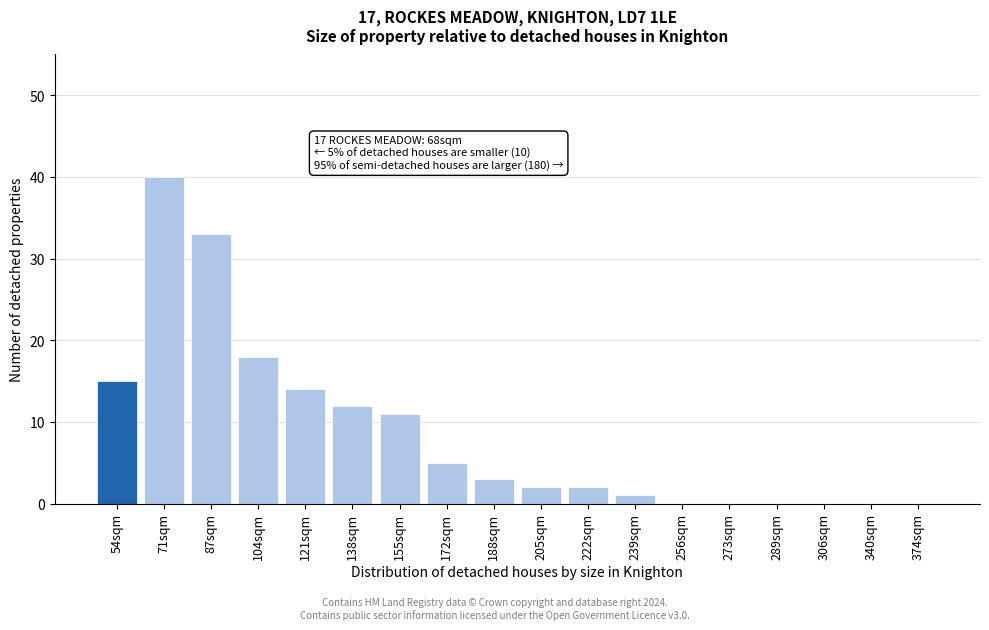

Reading right to left, list all the values displayed in this chart.

374sqm=0	340sqm=0	306sqm=0	289sqm=0	273sqm=0	256sqm=0	239sqm=1	222sqm=2	205sqm=2	188sqm=3	172sqm=5	155sqm=11	138sqm=12	121sqm=14	104sqm=18	87sqm=33	71sqm=40	54sqm=15